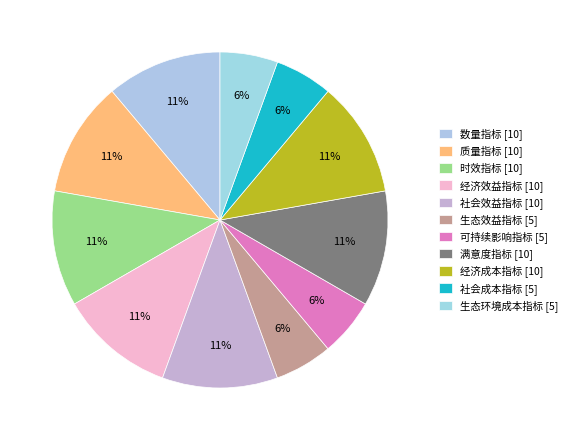

To the nearest percent, what portion does 数量指标 represent?

11%